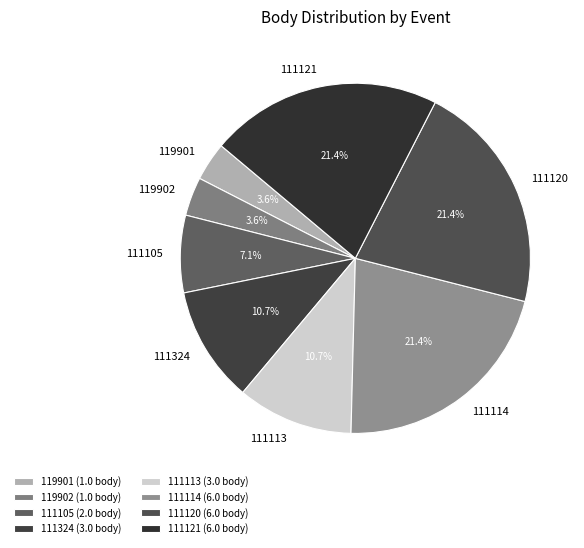

What portion of the pie excludes 111121?

78.6%